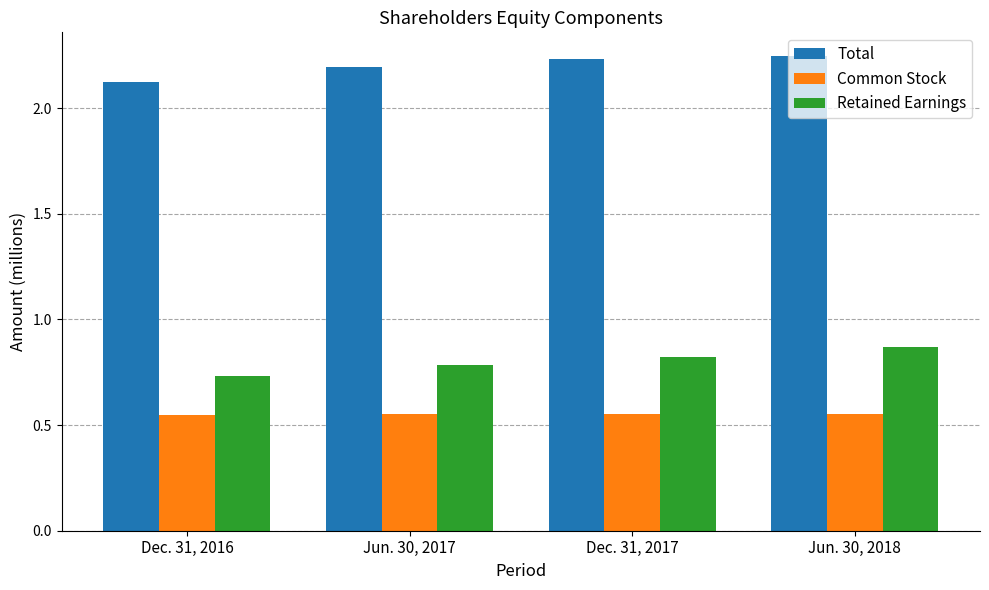

What is the sum of all Retained Earnings values?

3.2